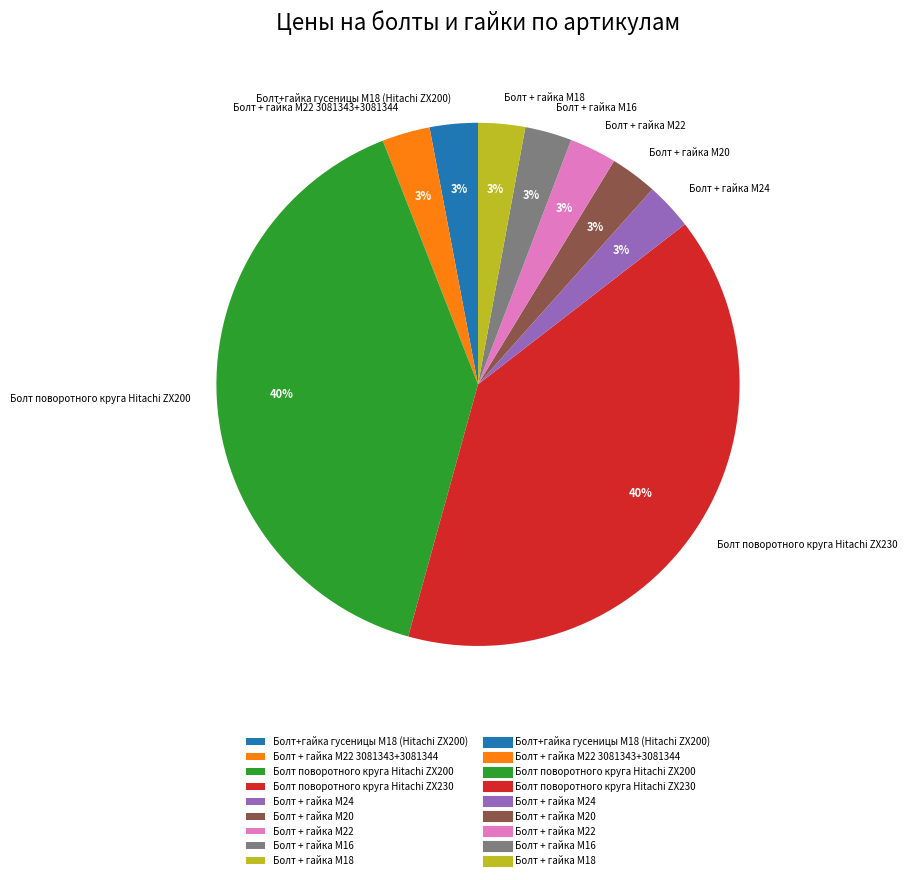

How many slices are in this pie chart?

9